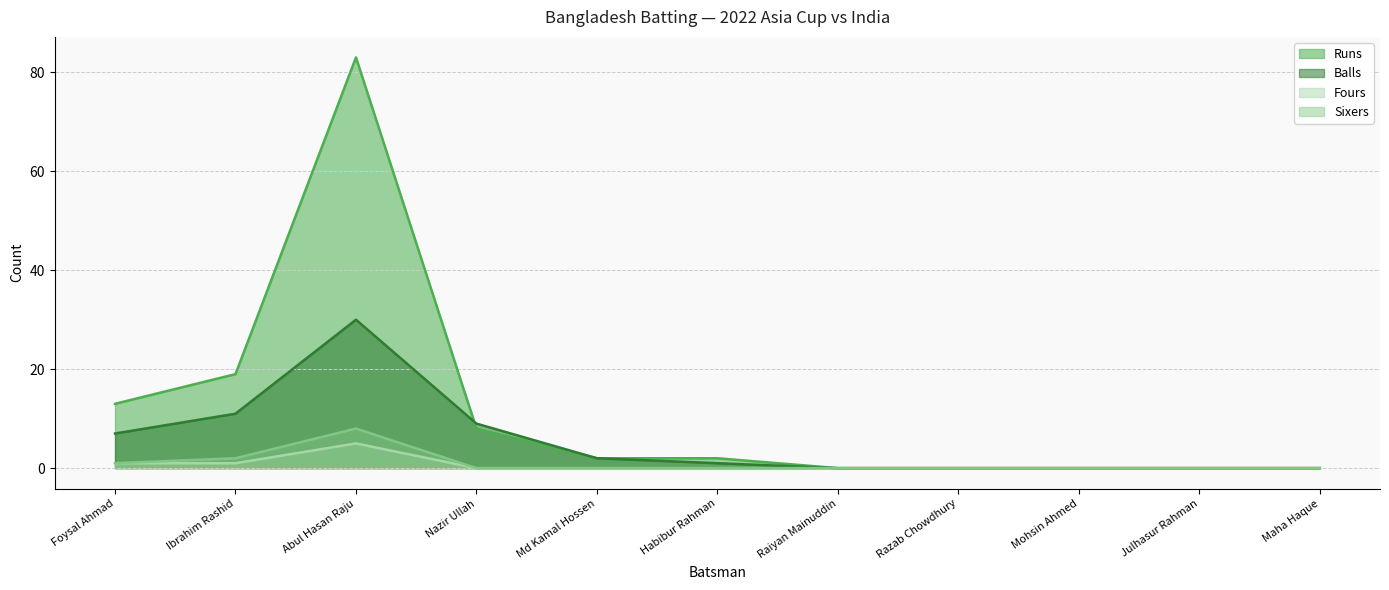

In Fours, how many points are higher than both neighbors (excluding endpoints)?

1